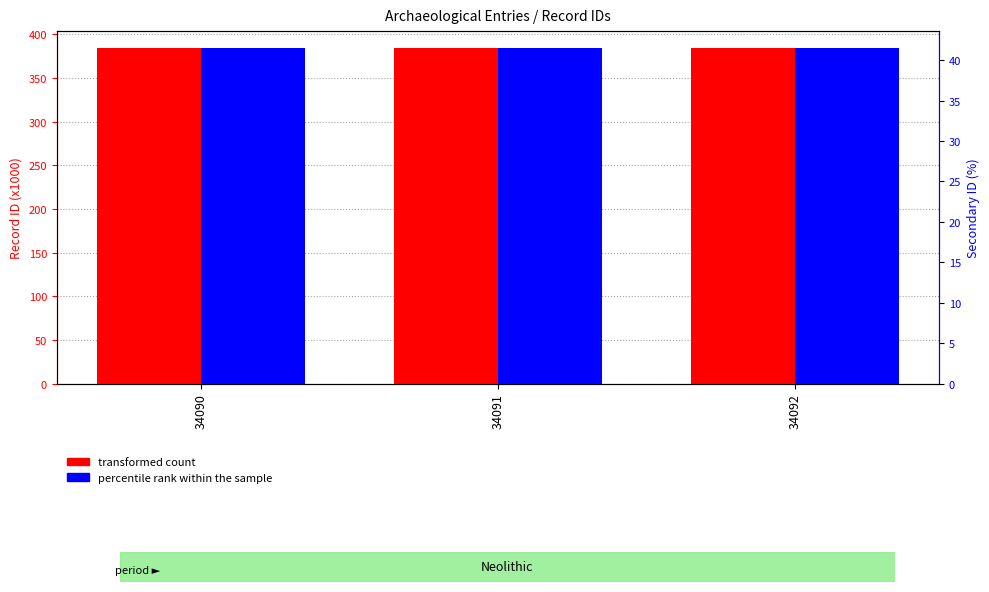

What is the sum of the transformed count values at 34091 and 34090?

768.6